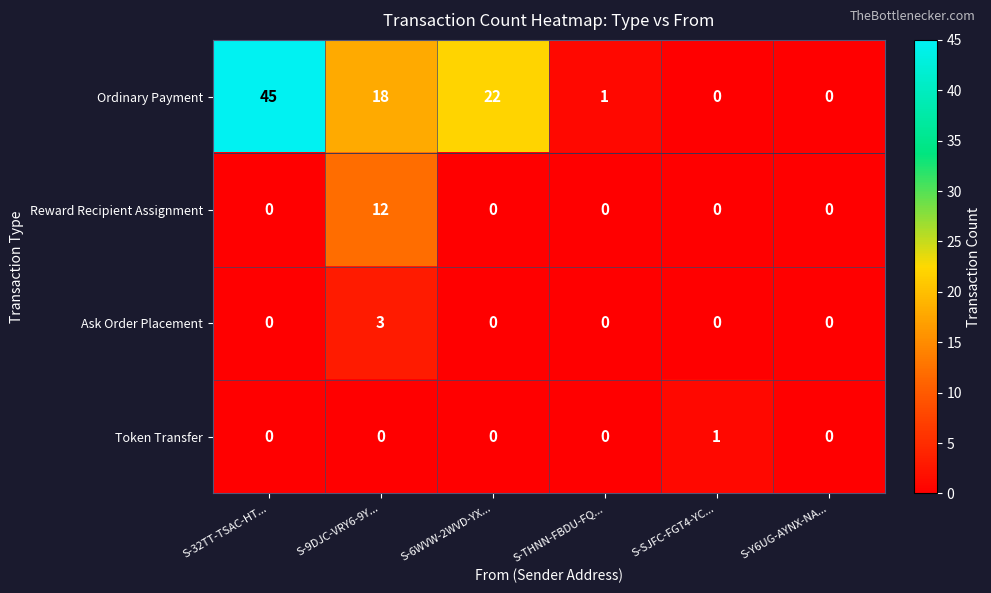

Count the number of data series in this chart.

4